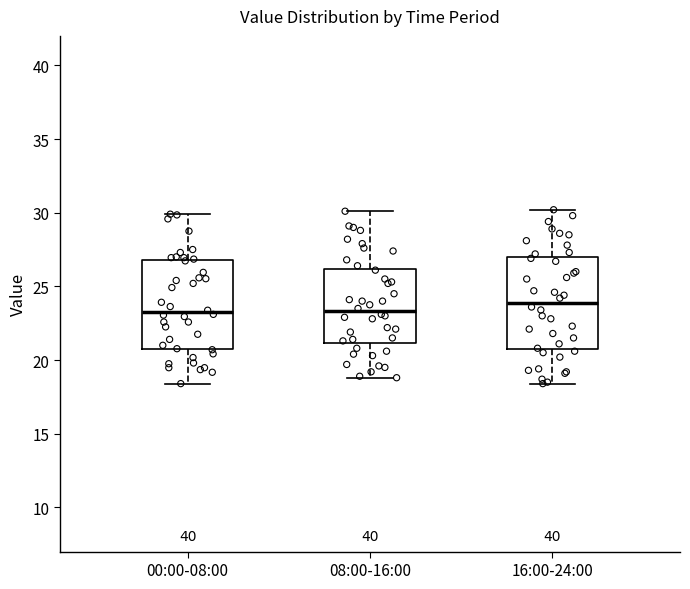

Which box has the highest median line?

16:00-24:00